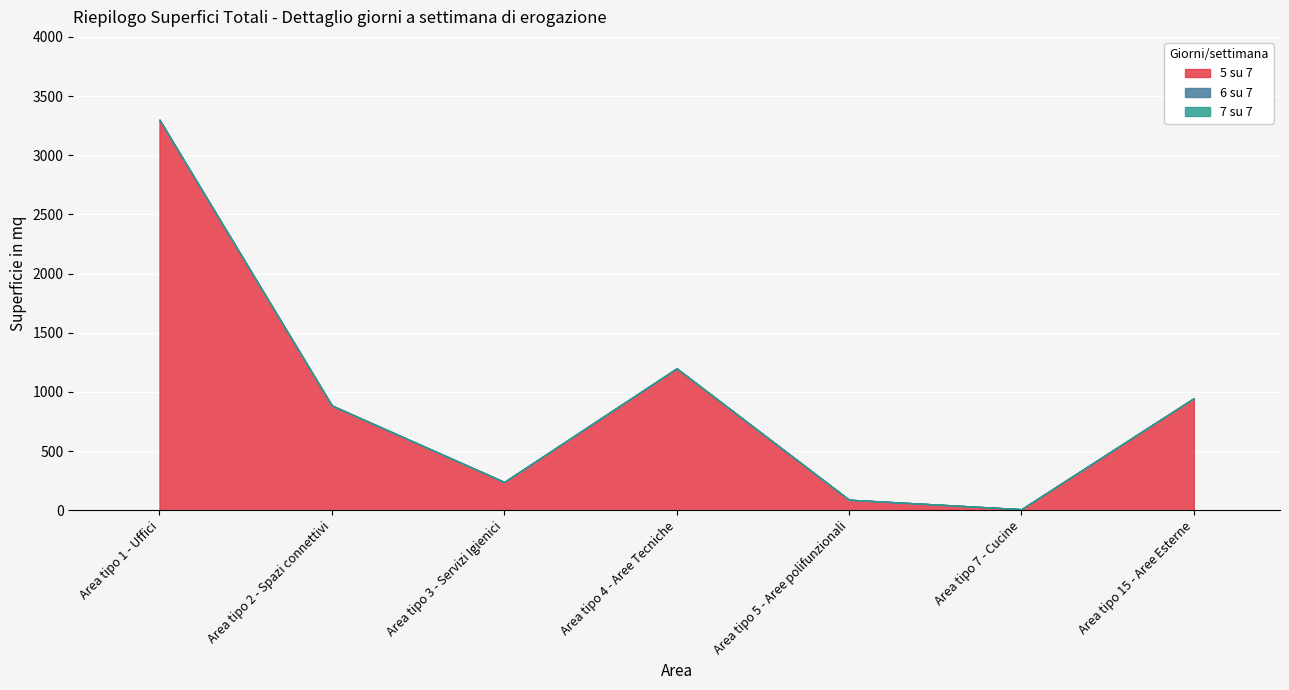

Which has a higher value, Area tipo 2 - Spazi connettivi or Area tipo 1 - Uffici?

Area tipo 1 - Uffici